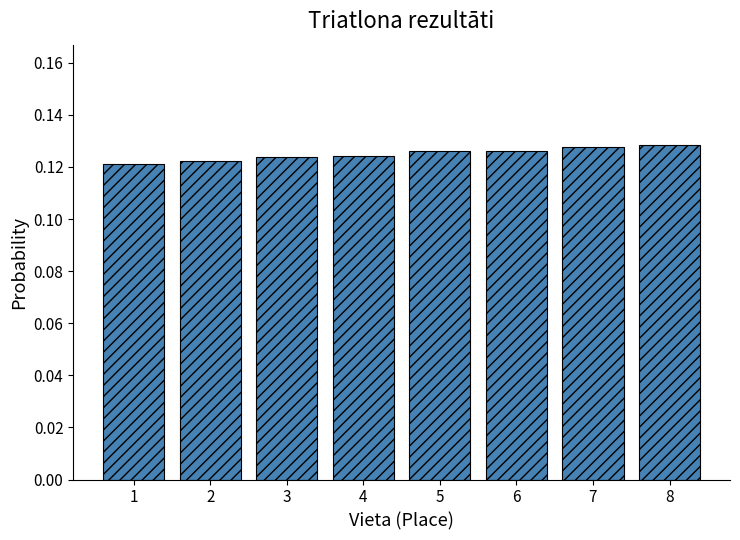

What is the sum of all values?

1.0